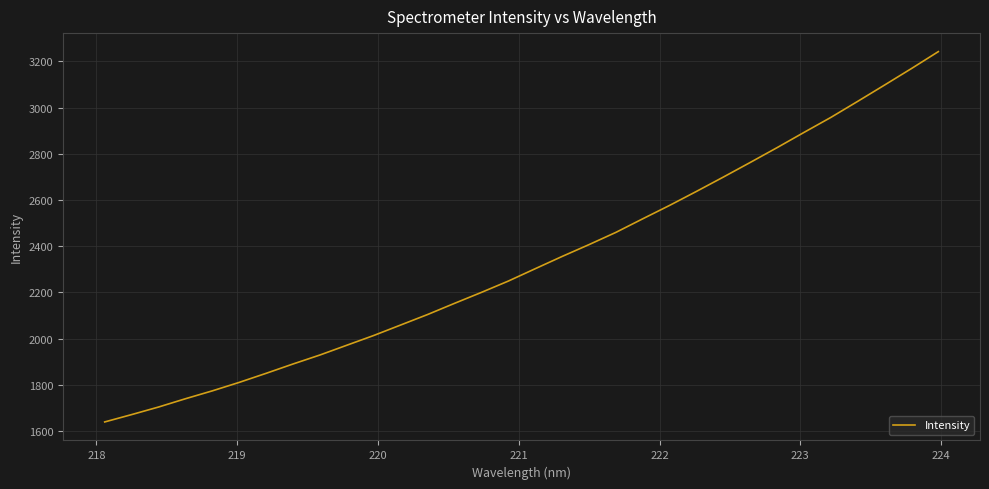

True or false: there are more than 1 points higher than both neighbors.

False